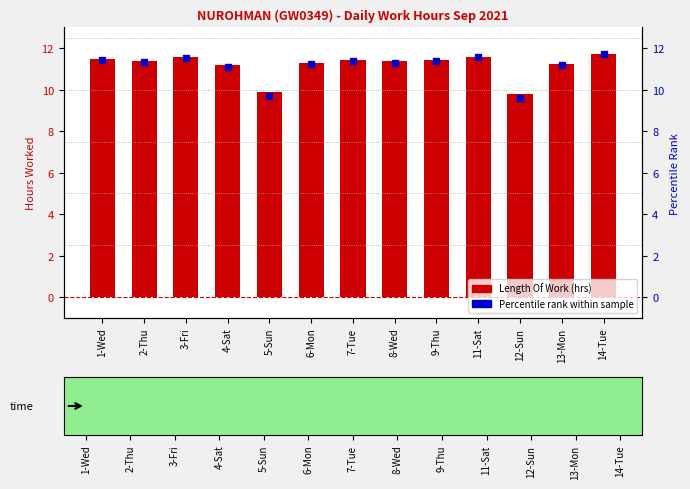

What are all the series names shown in the legend?

Length Of Work, Percentile rank within sample